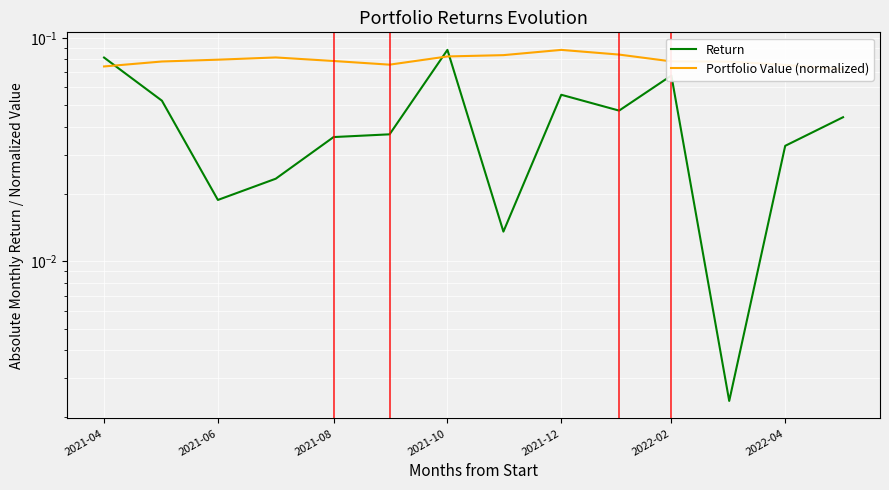

Between which two adjacent categories do Return and Portfolio Value (normalized) first intersect?

2021-04 and 2021-06